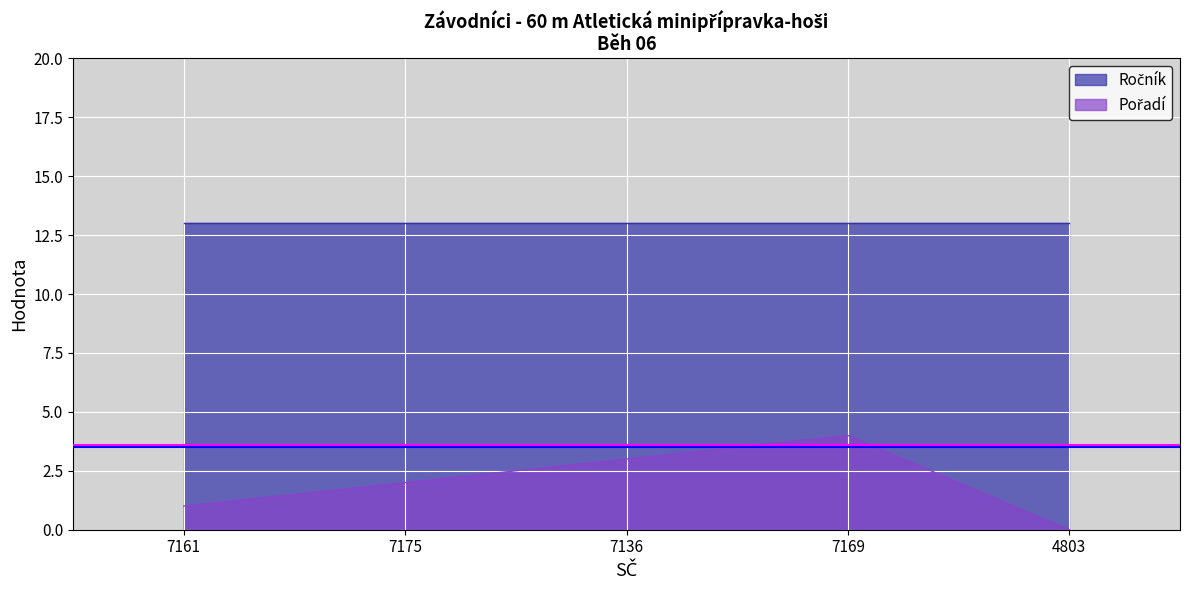

What is the difference between the values at 4803 and 7161?

1